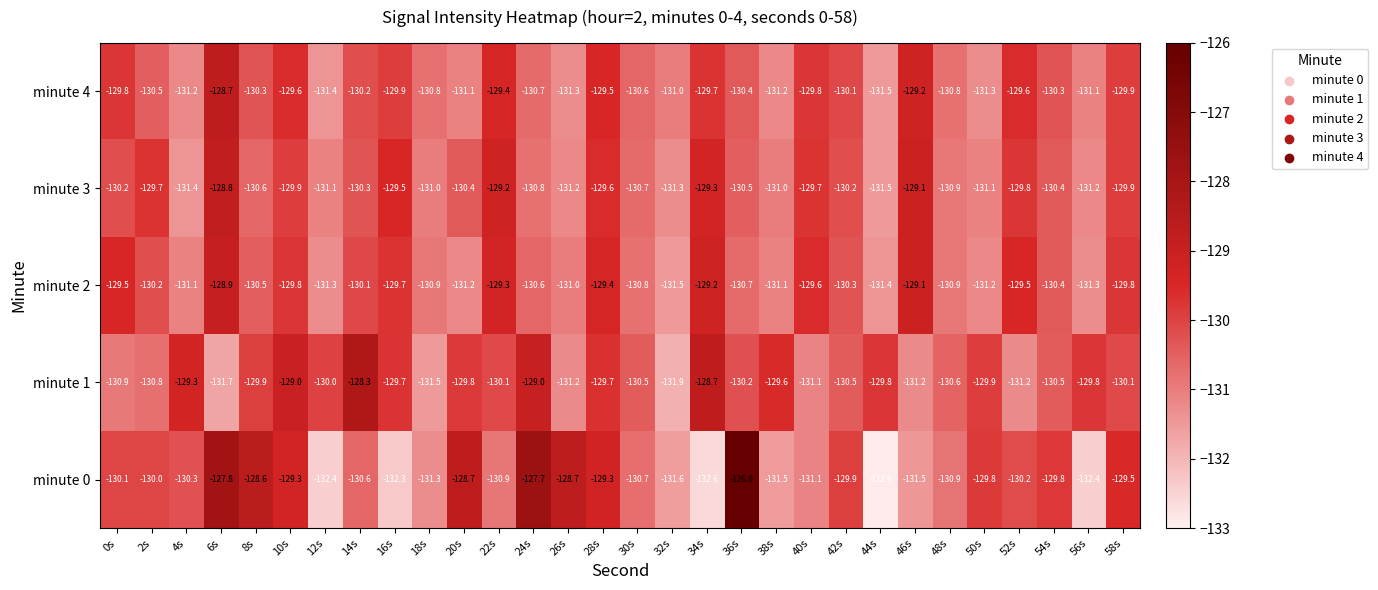

Is it true that minute 1 equals -180.1 at 8s?

False